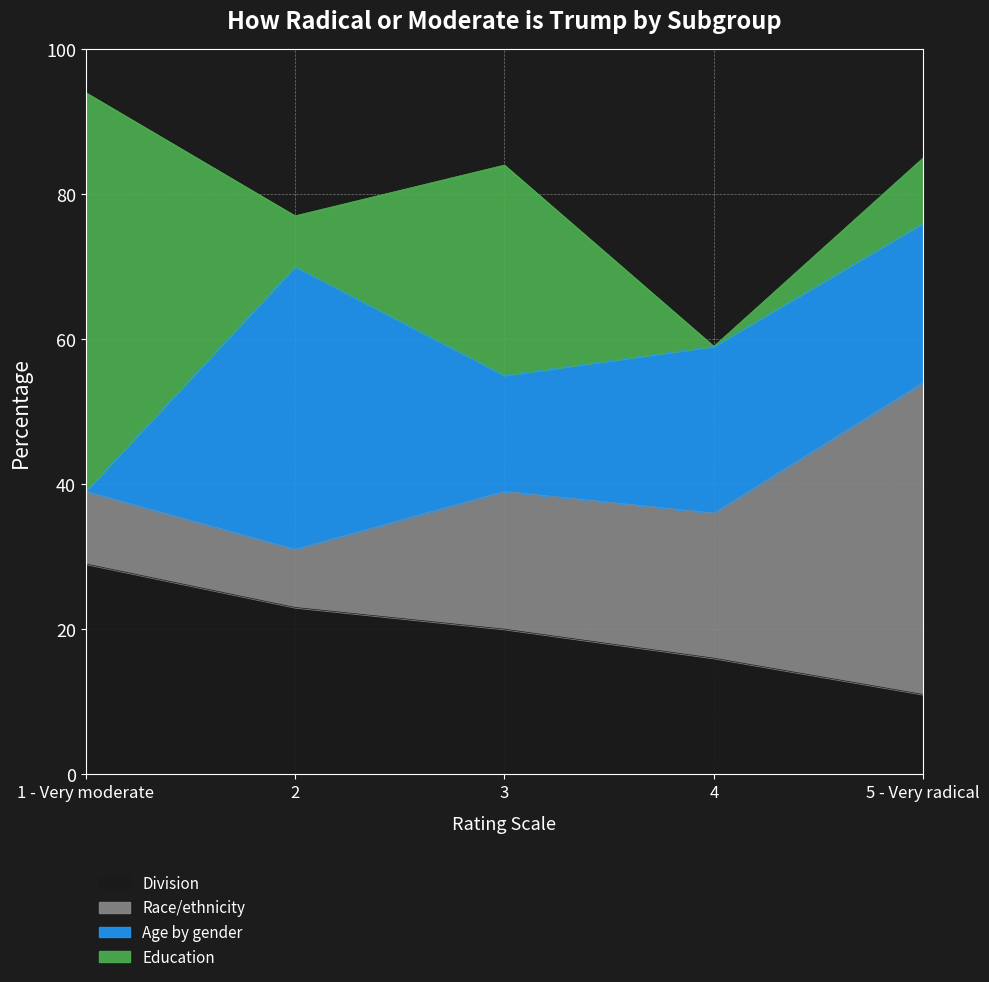

True or false: Race/ethnicity has a value of 26 at 5 - Very radical.

False